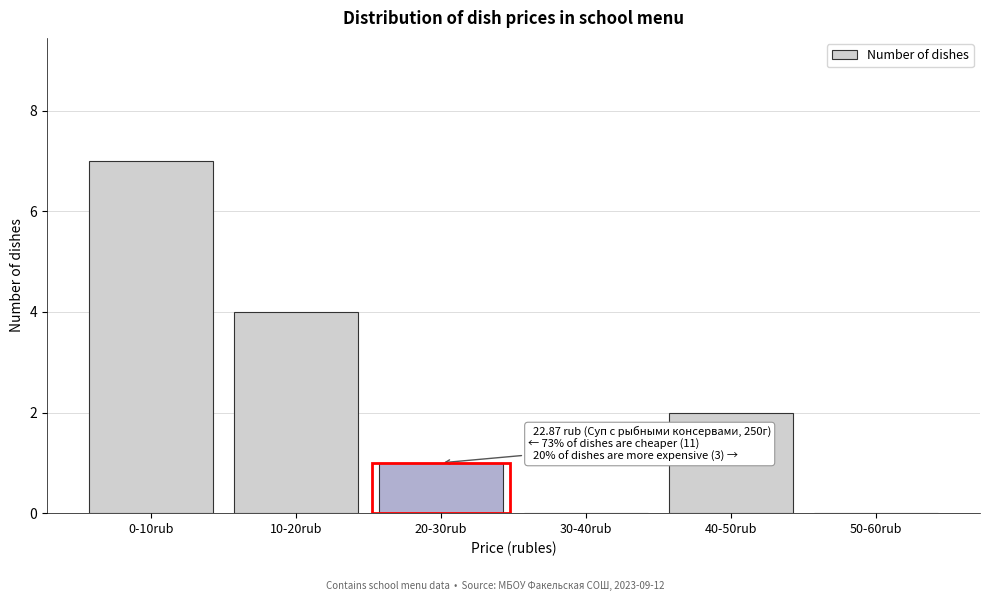

Reading right to left, what are all the values shown in this chart?

50-60rub=0	40-50rub=2	30-40rub=0	20-30rub=1	10-20rub=4	0-10rub=7